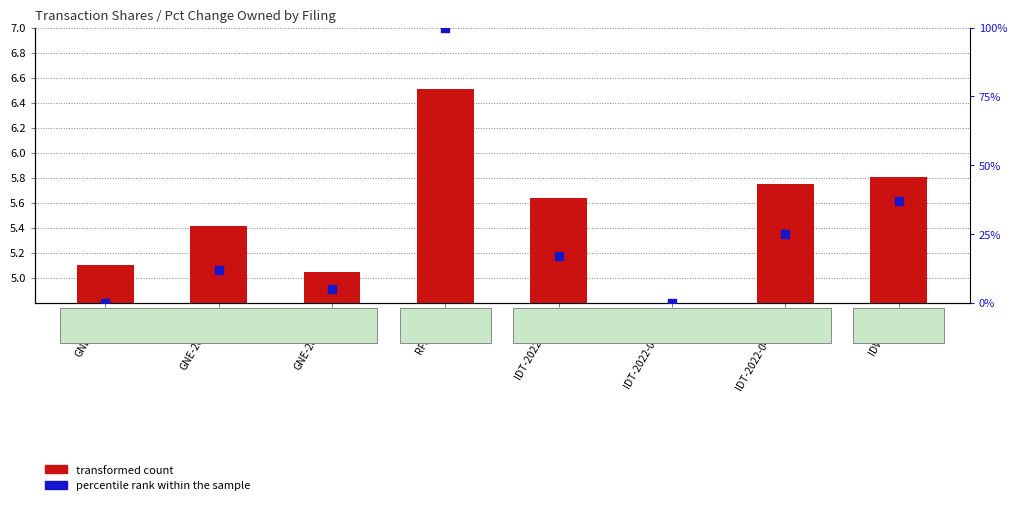

At which category is the sum across all series the highest?

RFL-2022